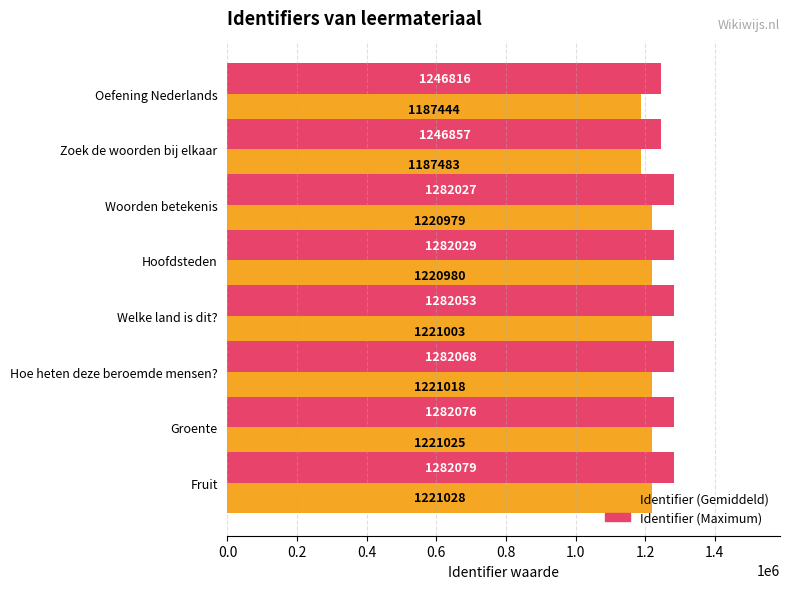

What is the sum of all Identifier (Maximum) values?

10186008.0